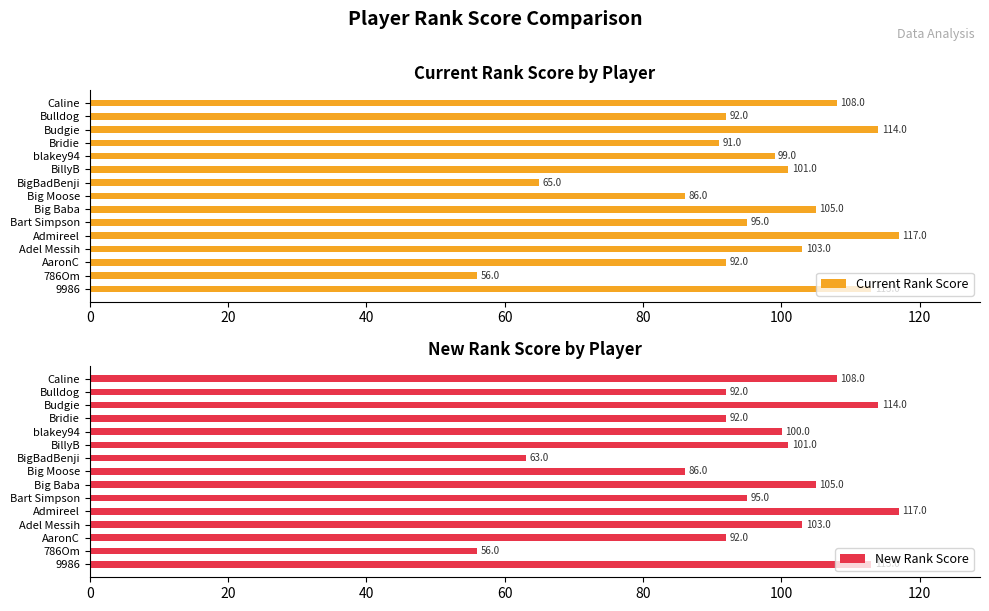

How many groups of bars are there?

15